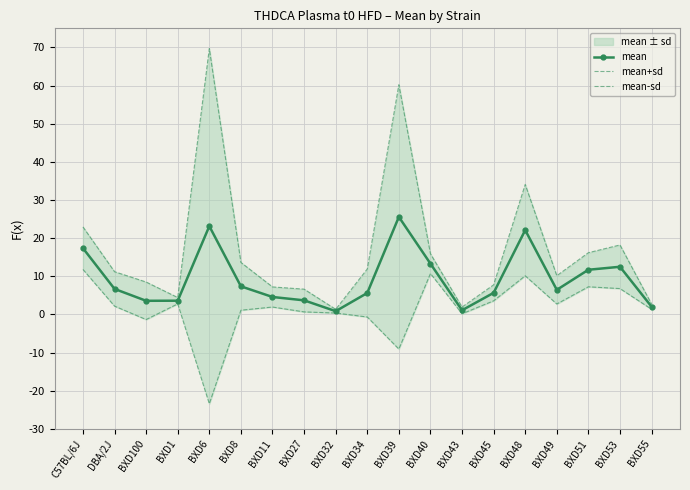

What is the label of the 13th point from the right?

BXD11